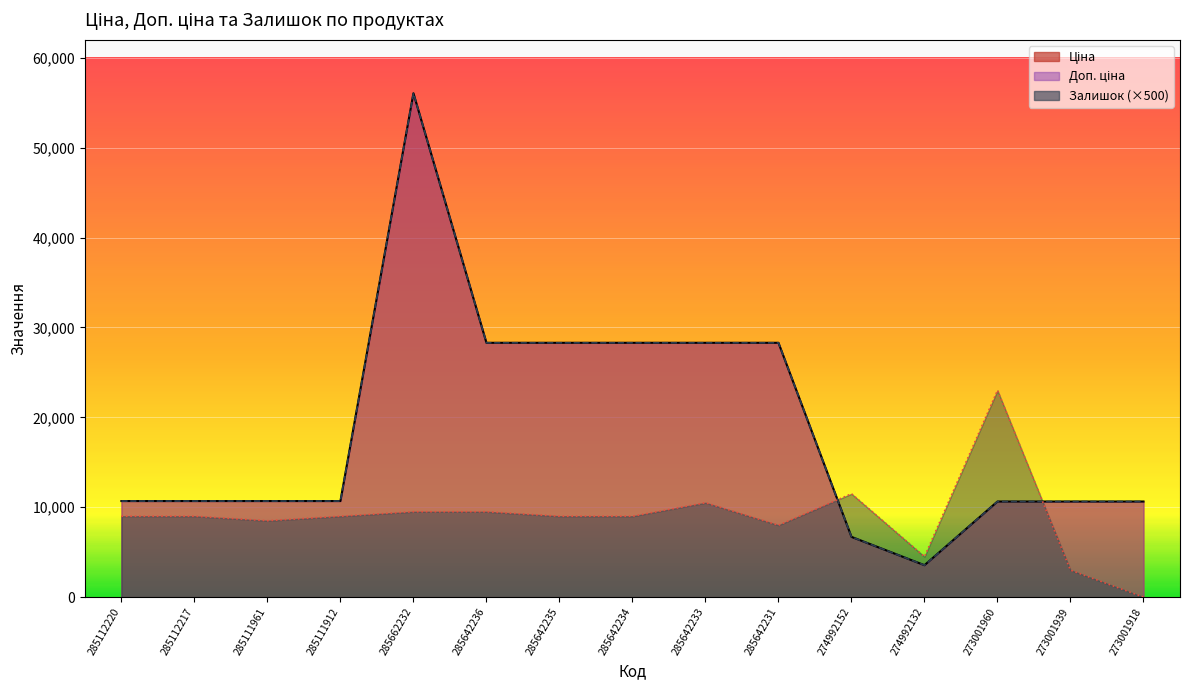

Is the value of Залишок at 285112220 greater than the value of Ціна at 273001939?

No